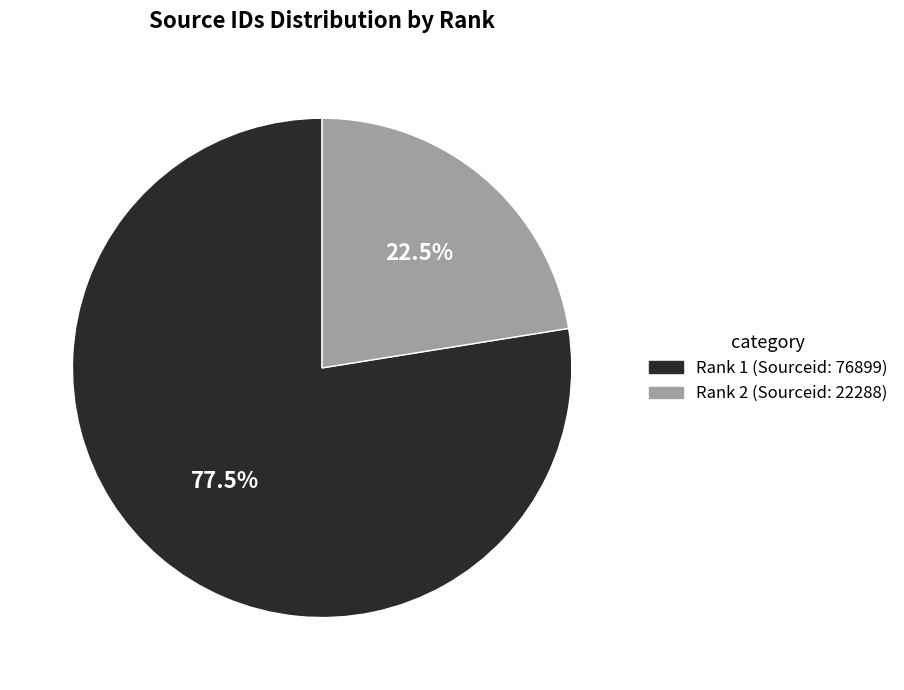

Is there a majority slice in this chart?

Yes